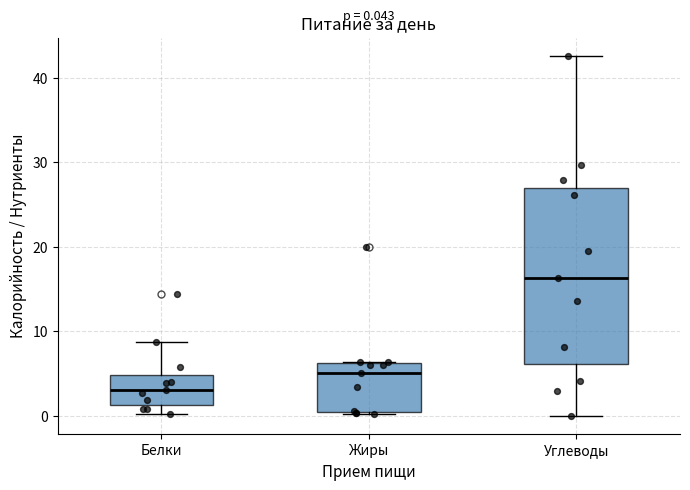

Which box has the lowest median line?

Белки